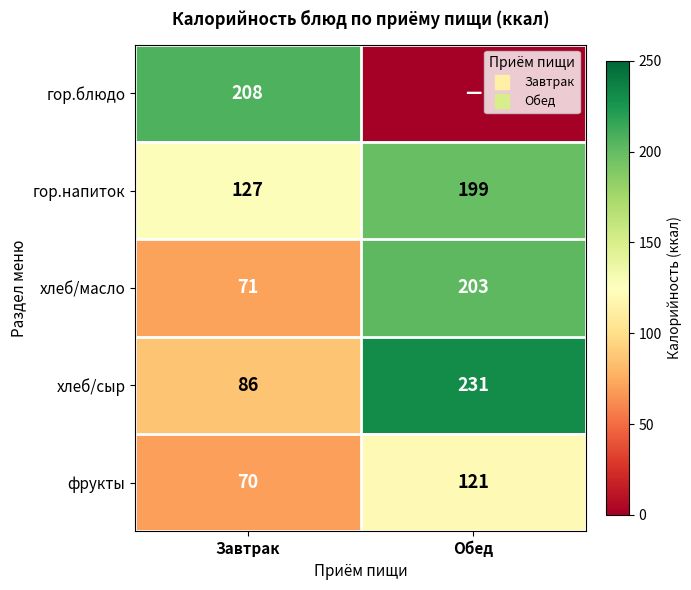

Which category has the lowest value in the гор.блюдо series?

Обед